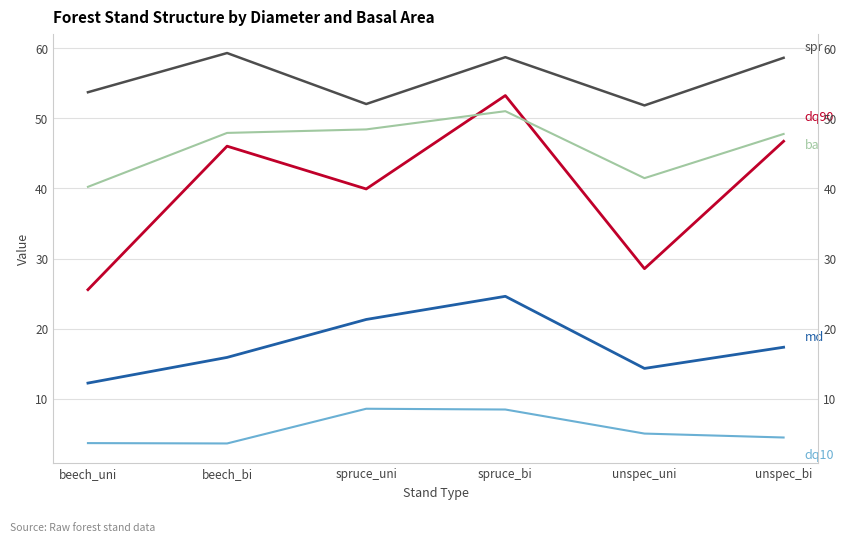

How many values in the dq10 series exceed 5?

3